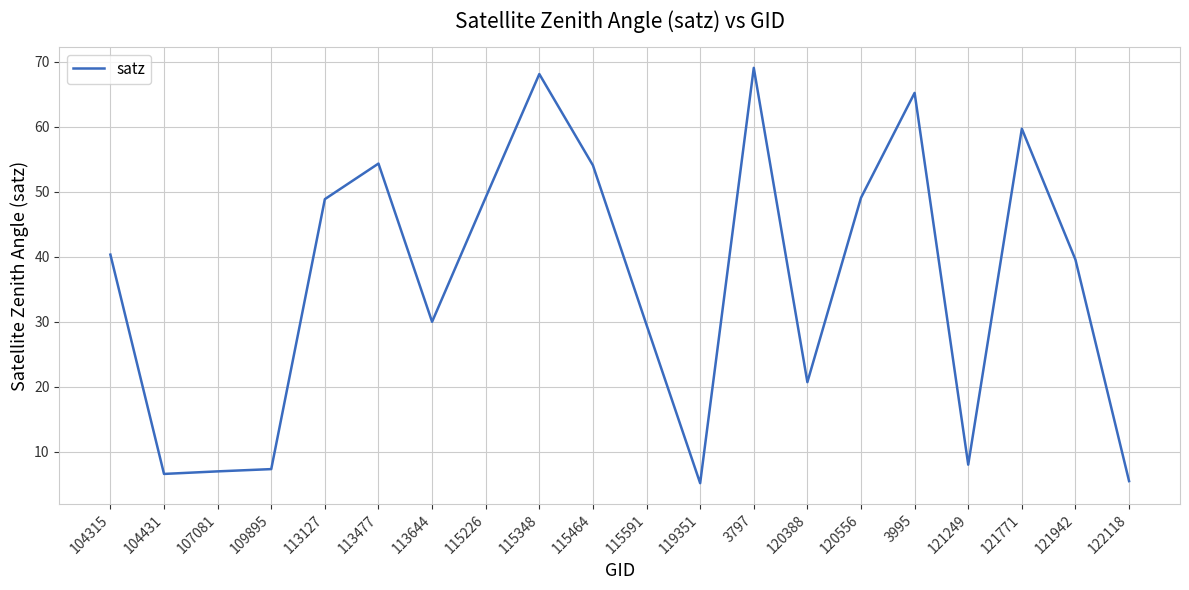

What is the difference between the second highest and second lowest values?

62.6